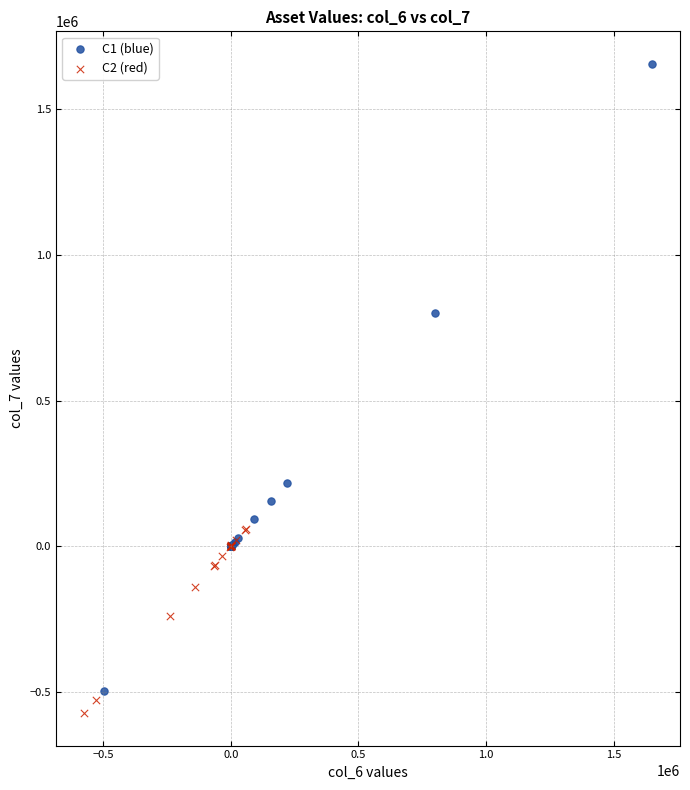

What are all the series names shown in the legend?

C1 (blue), C2 (red)